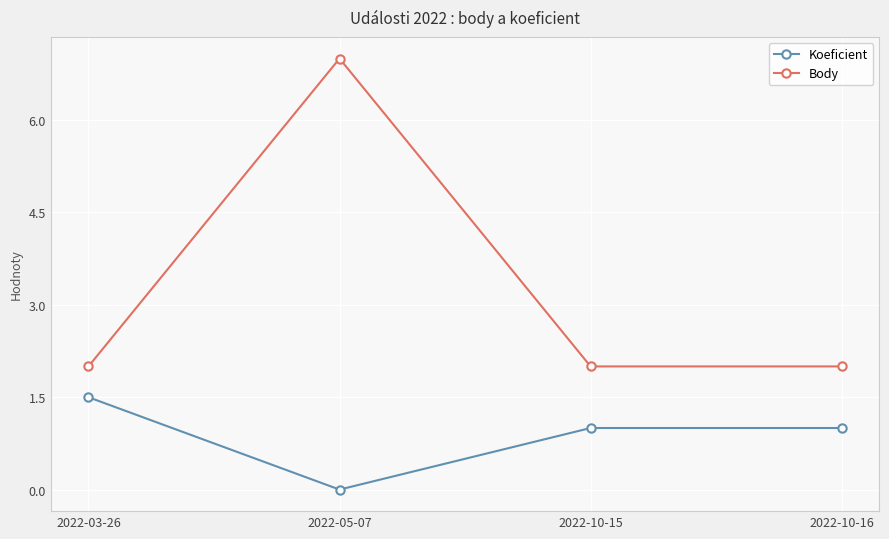

Reading left to right, what are all the values shown in this chart?

Koeficient: 1.5	0.0	1.0	1.0
Body: 2.0	7.0	2.0	2.0